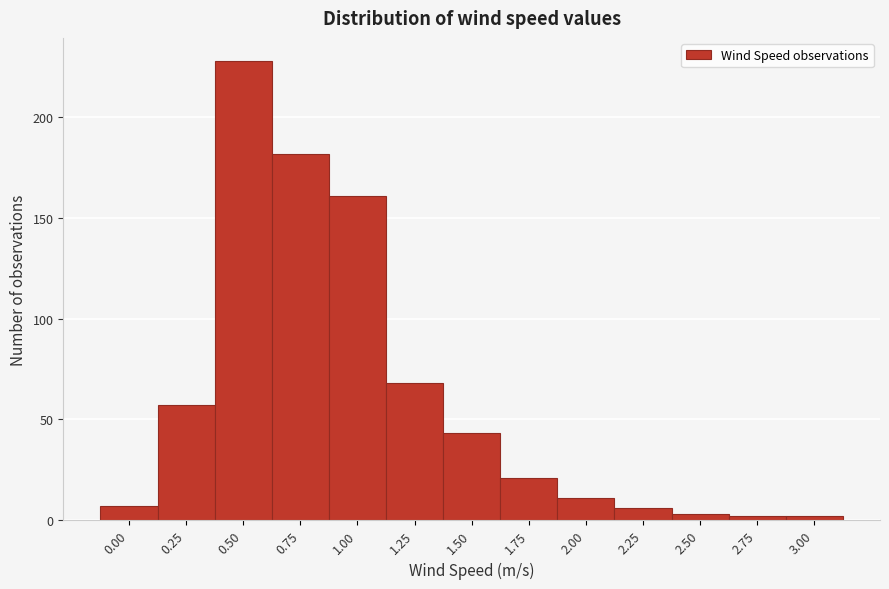

Reading left to right, list all the values displayed in this chart.

0.00=7	0.25=57	0.50=228	0.75=182	1.00=161	1.25=68	1.50=43	1.75=21	2.00=11	2.25=6	2.50=3	2.75=2	3.00=2